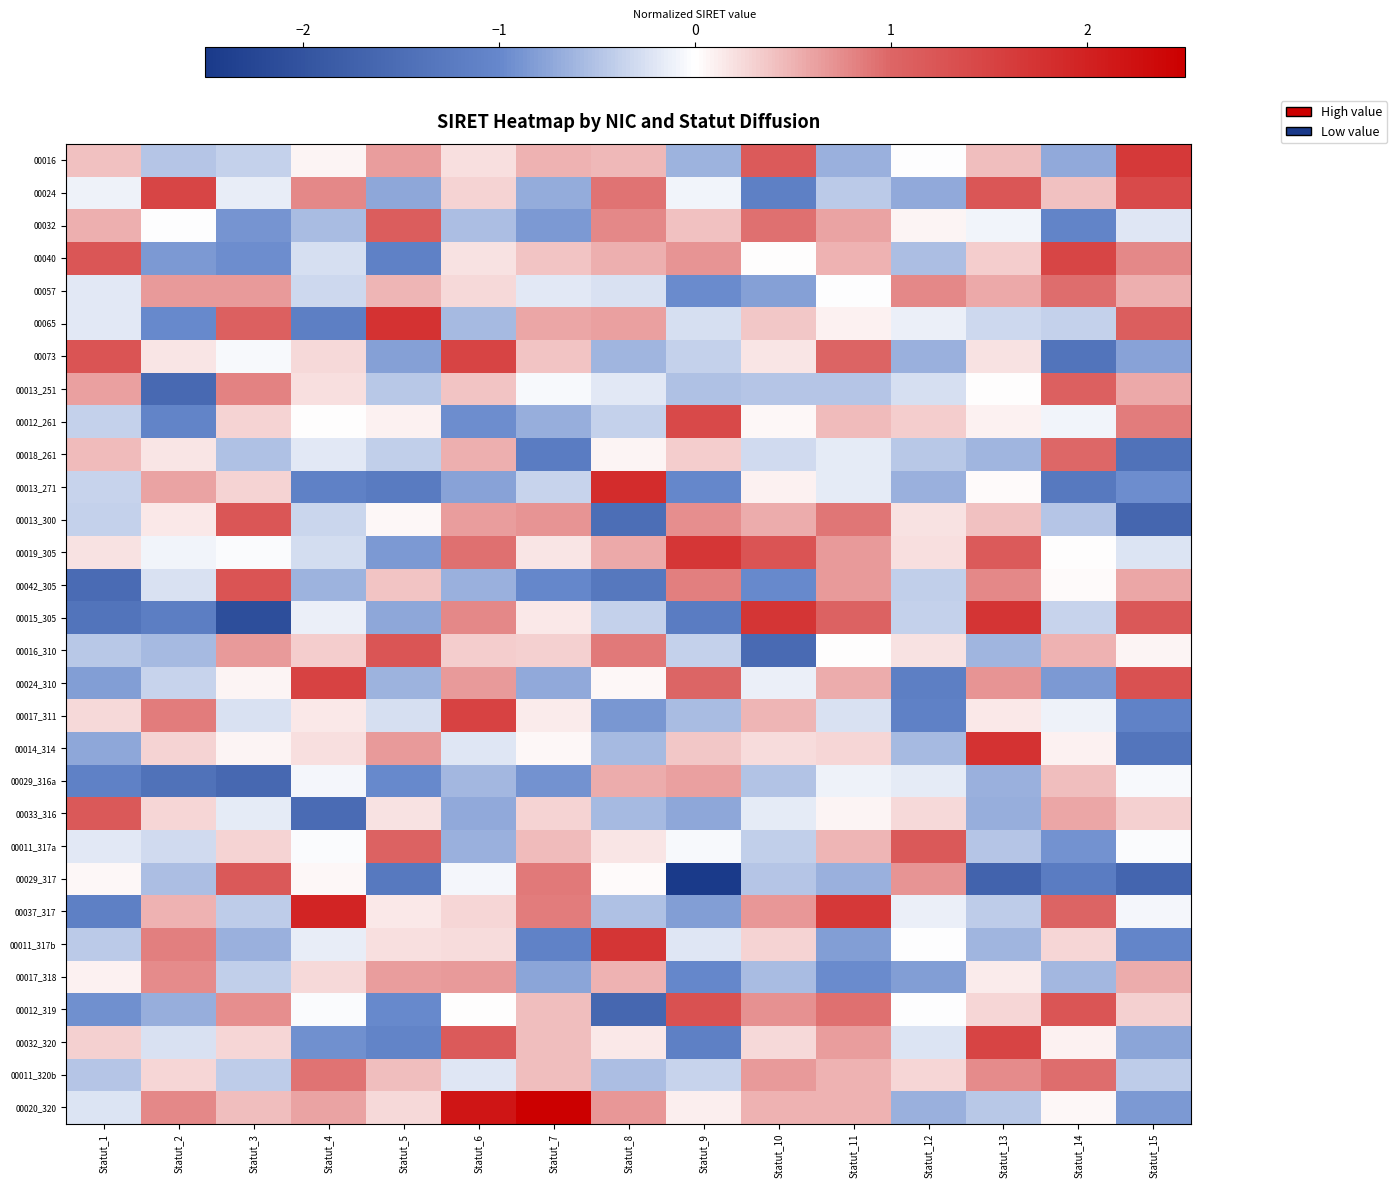

Reading left to right, list all the values displayed in this chart.

00016: Statut_1=0.4	Statut_2=-0.5	Statut_3=-0.4	Statut_4=0.1	Statut_5=0.6	Statut_6=0.2	Statut_7=0.5	Statut_8=0.5	Statut_9=-0.6	Statut_10=1.2	Statut_11=-0.7	Statut_12=-0.0	Statut_13=0.4	Statut_14=-0.7	Statut_15=1.6
00024: Statut_1=-0.1	Statut_2=1.5	Statut_3=-0.1	Statut_4=0.8	Statut_5=-0.7	Statut_6=0.3	Statut_7=-0.7	Statut_8=0.9	Statut_9=-0.1	Statut_10=-1.1	Statut_11=-0.4	Statut_12=-0.7	Statut_13=1.2	Statut_14=0.4	Statut_15=1.4
00032: Statut_1=0.5	Statut_2=-0.0	Statut_3=-0.9	Statut_4=-0.6	Statut_5=1.1	Statut_6=-0.5	Statut_7=-0.9	Statut_8=0.8	Statut_9=0.4	Statut_10=0.9	Statut_11=0.6	Statut_12=0.1	Statut_13=-0.1	Statut_14=-1.1	Statut_15=-0.2
00040: Statut_1=1.2	Statut_2=-0.8	Statut_3=-1.0	Statut_4=-0.3	Statut_5=-1.1	Statut_6=0.2	Statut_7=0.4	Statut_8=0.5	Statut_9=0.7	Statut_10=0.0	Statut_11=0.5	Statut_12=-0.5	Statut_13=0.3	Statut_14=1.5	Statut_15=0.8
00057: Statut_1=-0.2	Statut_2=0.7	Statut_3=0.7	Statut_4=-0.3	Statut_5=0.5	Statut_6=0.2	Statut_7=-0.2	Statut_8=-0.3	Statut_9=-1.0	Statut_10=-0.8	Statut_11=-0.0	Statut_12=0.8	Statut_13=0.6	Statut_14=0.9	Statut_15=0.5
00065: Statut_1=-0.2	Statut_2=-1.0	Statut_3=1.1	Statut_4=-1.2	Statut_5=1.8	Statut_6=-0.6	Statut_7=0.6	Statut_8=0.6	Statut_9=-0.3	Statut_10=0.4	Statut_11=0.1	Statut_12=-0.1	Statut_13=-0.3	Statut_14=-0.4	Statut_15=1.1
00073: Statut_1=1.3	Statut_2=0.2	Statut_3=-0.1	Statut_4=0.2	Statut_5=-0.8	Statut_6=1.5	Statut_7=0.4	Statut_8=-0.6	Statut_9=-0.4	Statut_10=0.2	Statut_11=1.0	Statut_12=-0.7	Statut_13=0.2	Statut_14=-1.4	Statut_15=-0.8
00013_251: Statut_1=0.6	Statut_2=-1.6	Statut_3=0.8	Statut_4=0.2	Statut_5=-0.5	Statut_6=0.4	Statut_7=-0.1	Statut_8=-0.2	Statut_9=-0.5	Statut_10=-0.5	Statut_11=-0.5	Statut_12=-0.3	Statut_13=0.0	Statut_14=1.1	Statut_15=0.5
00012_261: Statut_1=-0.4	Statut_2=-1.1	Statut_3=0.3	Statut_4=0.0	Statut_5=0.1	Statut_6=-1.0	Statut_7=-0.7	Statut_8=-0.4	Statut_9=1.4	Statut_10=0.1	Statut_11=0.4	Statut_12=0.3	Statut_13=0.1	Statut_14=-0.1	Statut_15=0.8
00018_261: Statut_1=0.4	Statut_2=0.2	Statut_3=-0.5	Statut_4=-0.2	Statut_5=-0.4	Statut_6=0.5	Statut_7=-1.2	Statut_8=0.1	Statut_9=0.3	Statut_10=-0.3	Statut_11=-0.2	Statut_12=-0.5	Statut_13=-0.6	Statut_14=1.0	Statut_15=-1.4
00013_271: Statut_1=-0.4	Statut_2=0.6	Statut_3=0.3	Statut_4=-1.1	Statut_5=-1.2	Statut_6=-0.8	Statut_7=-0.4	Statut_8=1.9	Statut_9=-1.0	Statut_10=0.1	Statut_11=-0.2	Statut_12=-0.7	Statut_13=0.0	Statut_14=-1.3	Statut_15=-0.9
00013_300: Statut_1=-0.4	Statut_2=0.1	Statut_3=1.2	Statut_4=-0.3	Statut_5=0.1	Statut_6=0.6	Statut_7=0.7	Statut_8=-1.5	Statut_9=0.7	Statut_10=0.5	Statut_11=0.9	Statut_12=0.2	Statut_13=0.4	Statut_14=-0.5	Statut_15=-1.6
00019_305: Statut_1=0.2	Statut_2=-0.1	Statut_3=-0.0	Statut_4=-0.3	Statut_5=-0.8	Statut_6=0.9	Statut_7=0.2	Statut_8=0.5	Statut_9=1.7	Statut_10=1.3	Statut_11=0.7	Statut_12=0.2	Statut_13=1.2	Statut_14=0.0	Statut_15=-0.2
00042_305: Statut_1=-1.5	Statut_2=-0.2	Statut_3=1.3	Statut_4=-0.6	Statut_5=0.4	Statut_6=-0.7	Statut_7=-1.0	Statut_8=-1.3	Statut_9=0.8	Statut_10=-1.0	Statut_11=0.7	Statut_12=-0.4	Statut_13=0.8	Statut_14=0.0	Statut_15=0.6
00015_305: Statut_1=-1.4	Statut_2=-1.2	Statut_3=-2.1	Statut_4=-0.1	Statut_5=-0.7	Statut_6=0.8	Statut_7=0.1	Statut_8=-0.4	Statut_9=-1.2	Statut_10=1.7	Statut_11=1.0	Statut_12=-0.4	Statut_13=1.7	Statut_14=-0.4	Statut_15=1.2
00016_310: Statut_1=-0.4	Statut_2=-0.6	Statut_3=0.7	Statut_4=0.3	Statut_5=1.2	Statut_6=0.3	Statut_7=0.3	Statut_8=0.9	Statut_9=-0.4	Statut_10=-1.6	Statut_11=0.0	Statut_12=0.2	Statut_13=-0.6	Statut_14=0.5	Statut_15=0.1
00024_310: Statut_1=-0.8	Statut_2=-0.4	Statut_3=0.1	Statut_4=1.5	Statut_5=-0.6	Statut_6=0.7	Statut_7=-0.7	Statut_8=0.1	Statut_9=1.0	Statut_10=-0.1	Statut_11=0.5	Statut_12=-1.2	Statut_13=0.7	Statut_14=-0.9	Statut_15=1.3
00017_311: Statut_1=0.3	Statut_2=0.8	Statut_3=-0.2	Statut_4=0.1	Statut_5=-0.3	Statut_6=1.5	Statut_7=0.1	Statut_8=-0.9	Statut_9=-0.6	Statut_10=0.5	Statut_11=-0.2	Statut_12=-1.1	Statut_13=0.1	Statut_14=-0.1	Statut_15=-1.1
00014_314: Statut_1=-0.7	Statut_2=0.3	Statut_3=0.1	Statut_4=0.2	Statut_5=0.7	Statut_6=-0.2	Statut_7=0.0	Statut_8=-0.6	Statut_9=0.4	Statut_10=0.2	Statut_11=0.3	Statut_12=-0.6	Statut_13=1.8	Statut_14=0.1	Statut_15=-1.4
00029_316a: Statut_1=-1.1	Statut_2=-1.4	Statut_3=-1.6	Statut_4=-0.1	Statut_5=-1.0	Statut_6=-0.6	Statut_7=-0.9	Statut_8=0.5	Statut_9=0.6	Statut_10=-0.5	Statut_11=-0.1	Statut_12=-0.2	Statut_13=-0.6	Statut_14=0.4	Statut_15=-0.0
00033_316: Statut_1=1.2	Statut_2=0.3	Statut_3=-0.2	Statut_4=-1.5	Statut_5=0.2	Statut_6=-0.7	Statut_7=0.3	Statut_8=-0.6	Statut_9=-0.7	Statut_10=-0.2	Statut_11=0.1	Statut_12=0.2	Statut_13=-0.7	Statut_14=0.6	Statut_15=0.3
00011_317a: Statut_1=-0.2	Statut_2=-0.3	Statut_3=0.3	Statut_4=-0.0	Statut_5=1.0	Statut_6=-0.7	Statut_7=0.4	Statut_8=0.2	Statut_9=-0.0	Statut_10=-0.4	Statut_11=0.5	Statut_12=1.2	Statut_13=-0.5	Statut_14=-0.9	Statut_15=-0.0
00029_317: Statut_1=0.1	Statut_2=-0.5	Statut_3=1.2	Statut_4=0.0	Statut_5=-1.3	Statut_6=-0.1	Statut_7=0.9	Statut_8=0.0	Statut_9=-2.6	Statut_10=-0.5	Statut_11=-0.7	Statut_12=0.7	Statut_13=-1.7	Statut_14=-1.2	Statut_15=-1.7
00037_317: Statut_1=-1.1	Statut_2=0.5	Statut_3=-0.4	Statut_4=2.0	Statut_5=0.1	Statut_6=0.3	Statut_7=0.8	Statut_8=-0.5	Statut_9=-0.8	Statut_10=0.7	Statut_11=1.7	Statut_12=-0.1	Statut_13=-0.4	Statut_14=1.0	Statut_15=-0.1
00011_317b: Statut_1=-0.4	Statut_2=0.8	Statut_3=-0.6	Statut_4=-0.2	Statut_5=0.2	Statut_6=0.2	Statut_7=-1.1	Statut_8=1.7	Statut_9=-0.2	Statut_10=0.3	Statut_11=-0.8	Statut_12=-0.0	Statut_13=-0.6	Statut_14=0.3	Statut_15=-1.0
00017_318: Statut_1=0.1	Statut_2=0.7	Statut_3=-0.4	Statut_4=0.2	Statut_5=0.6	Statut_6=0.7	Statut_7=-0.8	Statut_8=0.5	Statut_9=-1.0	Statut_10=-0.6	Statut_11=-1.0	Statut_12=-0.8	Statut_13=0.1	Statut_14=-0.6	Statut_15=0.5
00012_319: Statut_1=-0.9	Statut_2=-0.7	Statut_3=0.7	Statut_4=-0.0	Statut_5=-1.0	Statut_6=0.0	Statut_7=0.4	Statut_8=-1.6	Statut_9=1.3	Statut_10=0.7	Statut_11=0.9	Statut_12=-0.0	Statut_13=0.3	Statut_14=1.2	Statut_15=0.3
00032_320: Statut_1=0.3	Statut_2=-0.2	Statut_3=0.3	Statut_4=-0.9	Statut_5=-1.1	Statut_6=1.2	Statut_7=0.4	Statut_8=0.1	Statut_9=-1.1	Statut_10=0.2	Statut_11=0.6	Statut_12=-0.2	Statut_13=1.5	Statut_14=0.1	Statut_15=-0.8
00011_320b: Statut_1=-0.5	Statut_2=0.3	Statut_3=-0.4	Statut_4=0.9	Statut_5=0.4	Statut_6=-0.2	Statut_7=0.4	Statut_8=-0.5	Statut_9=-0.4	Statut_10=0.7	Statut_11=0.5	Statut_12=0.3	Statut_13=0.8	Statut_14=0.9	Statut_15=-0.4
00020_320: Statut_1=-0.2	Statut_2=0.8	Statut_3=0.4	Statut_4=0.6	Statut_5=0.2	Statut_6=2.2	Statut_7=3.1	Statut_8=0.7	Statut_9=0.1	Statut_10=0.5	Statut_11=0.5	Statut_12=-0.7	Statut_13=-0.5	Statut_14=0.1	Statut_15=-0.8